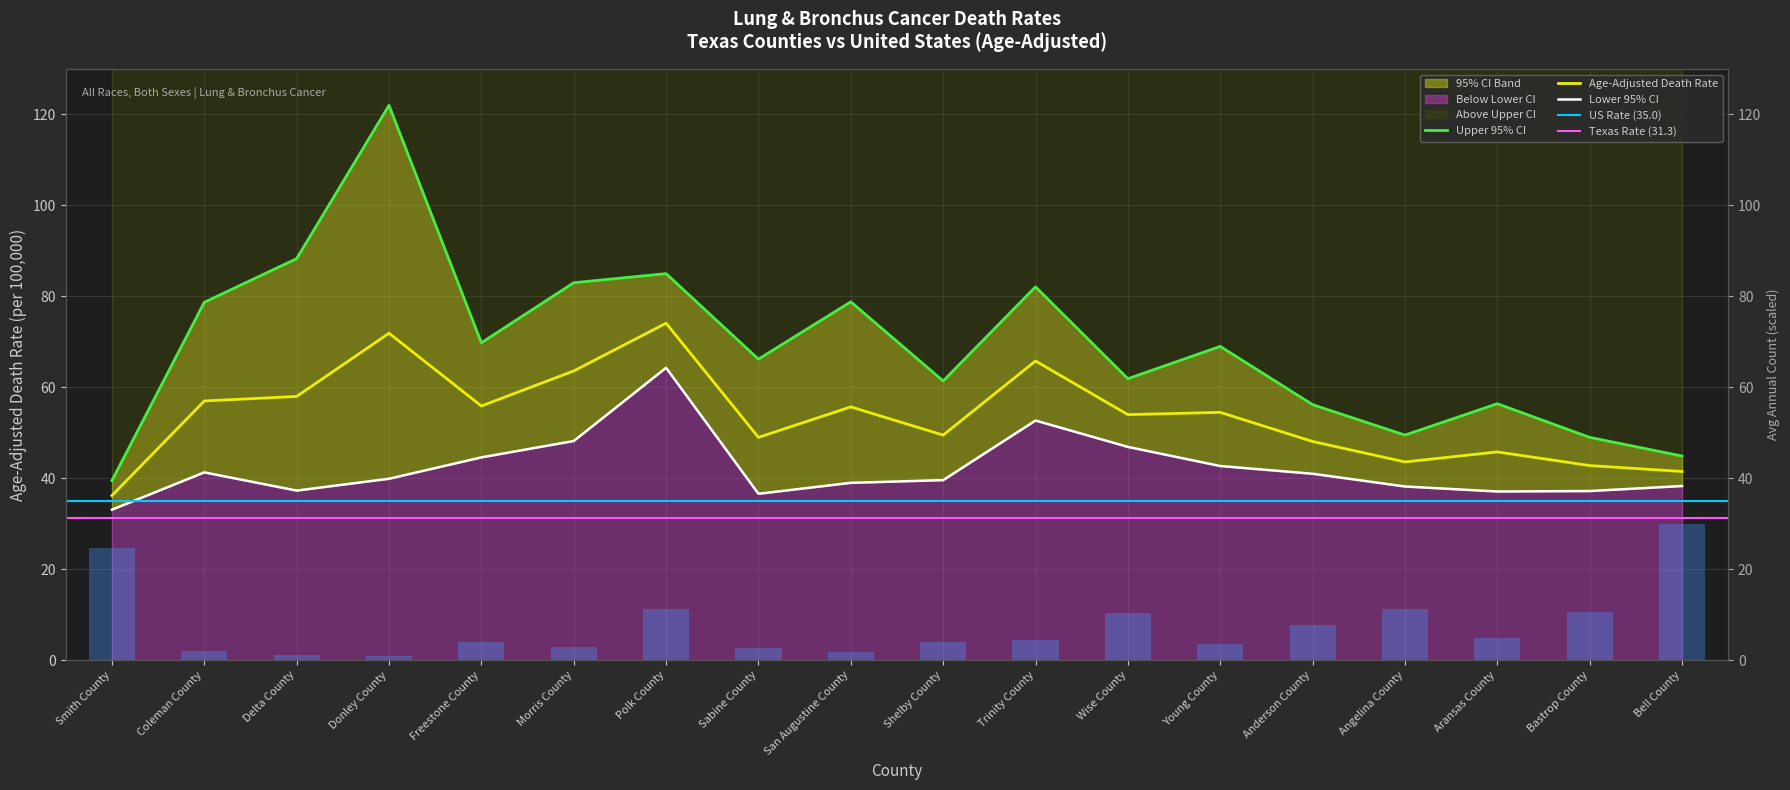

Is the value of Age-Adjusted Death Rate at Aransas County greater than the value of Lower 95% CI at Polk County?

No